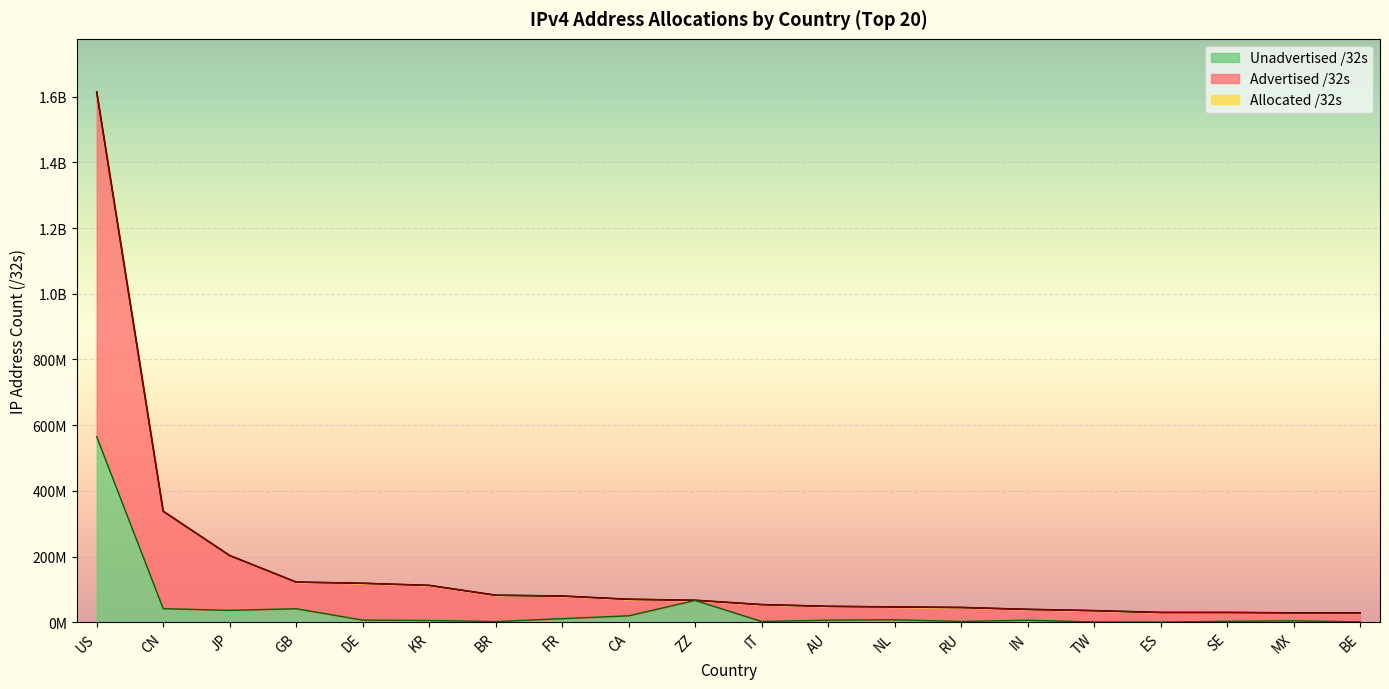

What is the label of the 17th point from the left?

ES